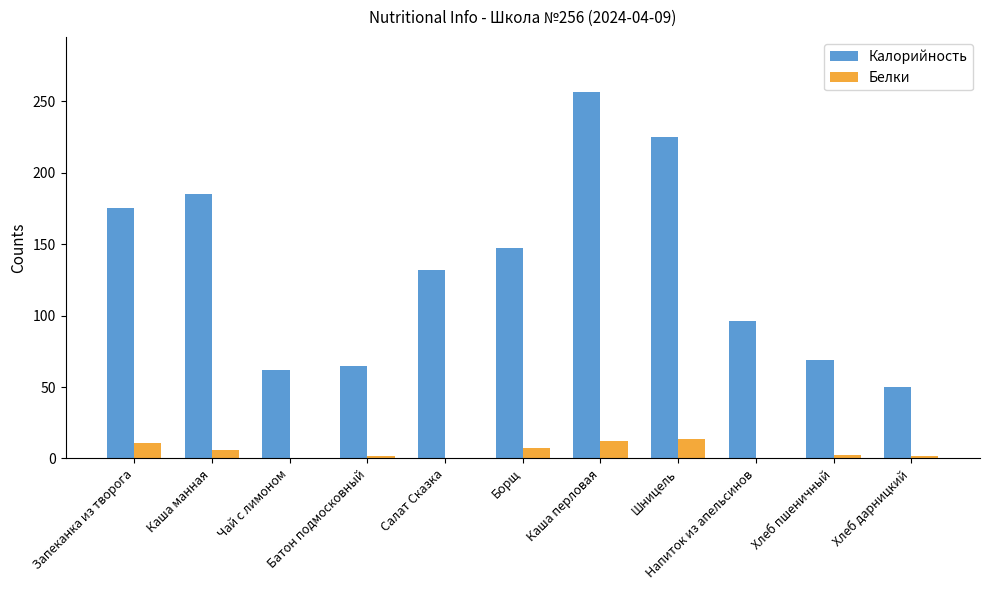

What is the spread (max minus min) of values at Батон подмосковный?

63.1